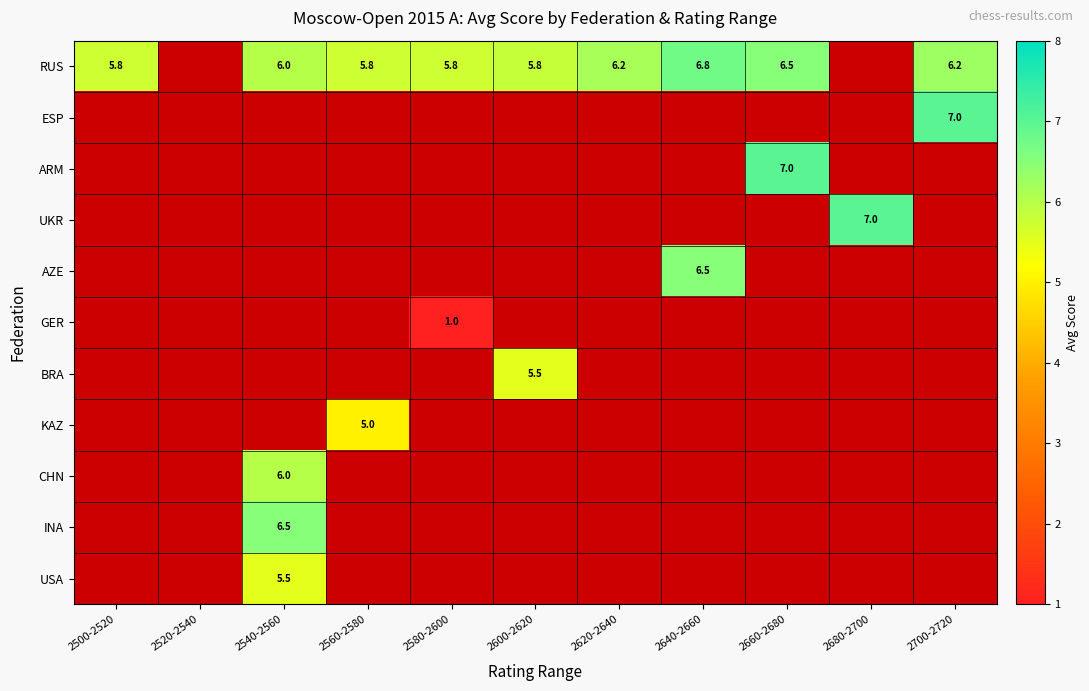

What is the spread (max minus min) of values at 2660-2680?

0.5